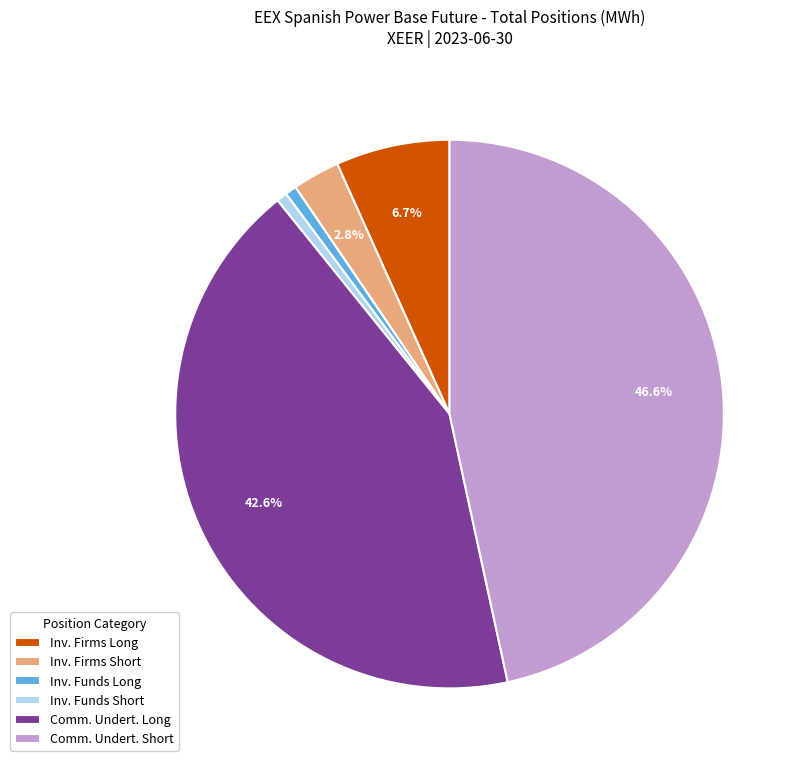

Does Comm. Undert. Short represent more than half of the total?

No